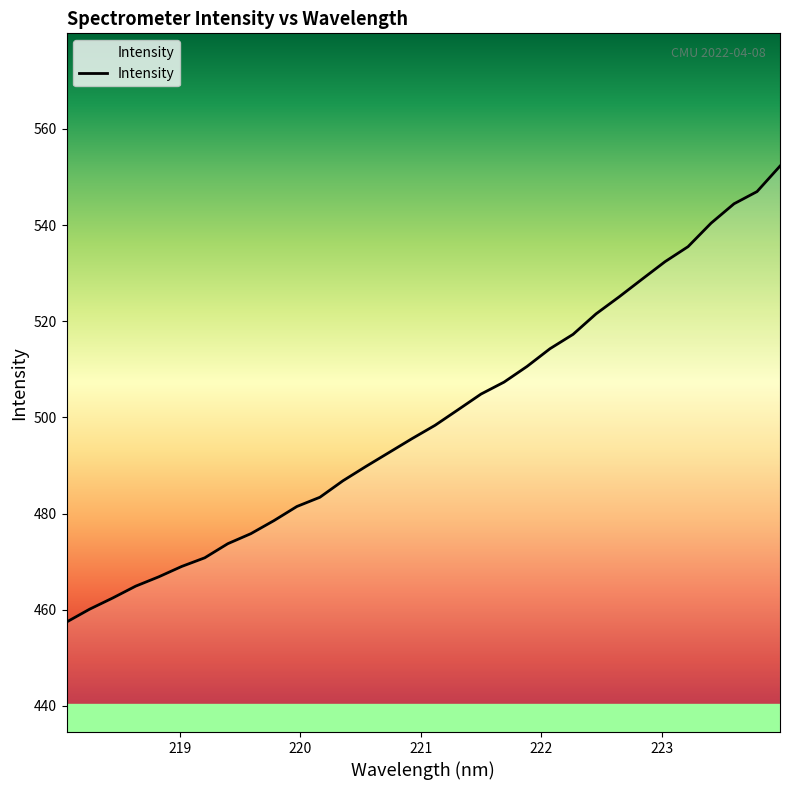

What is the smallest value displayed?

457.4